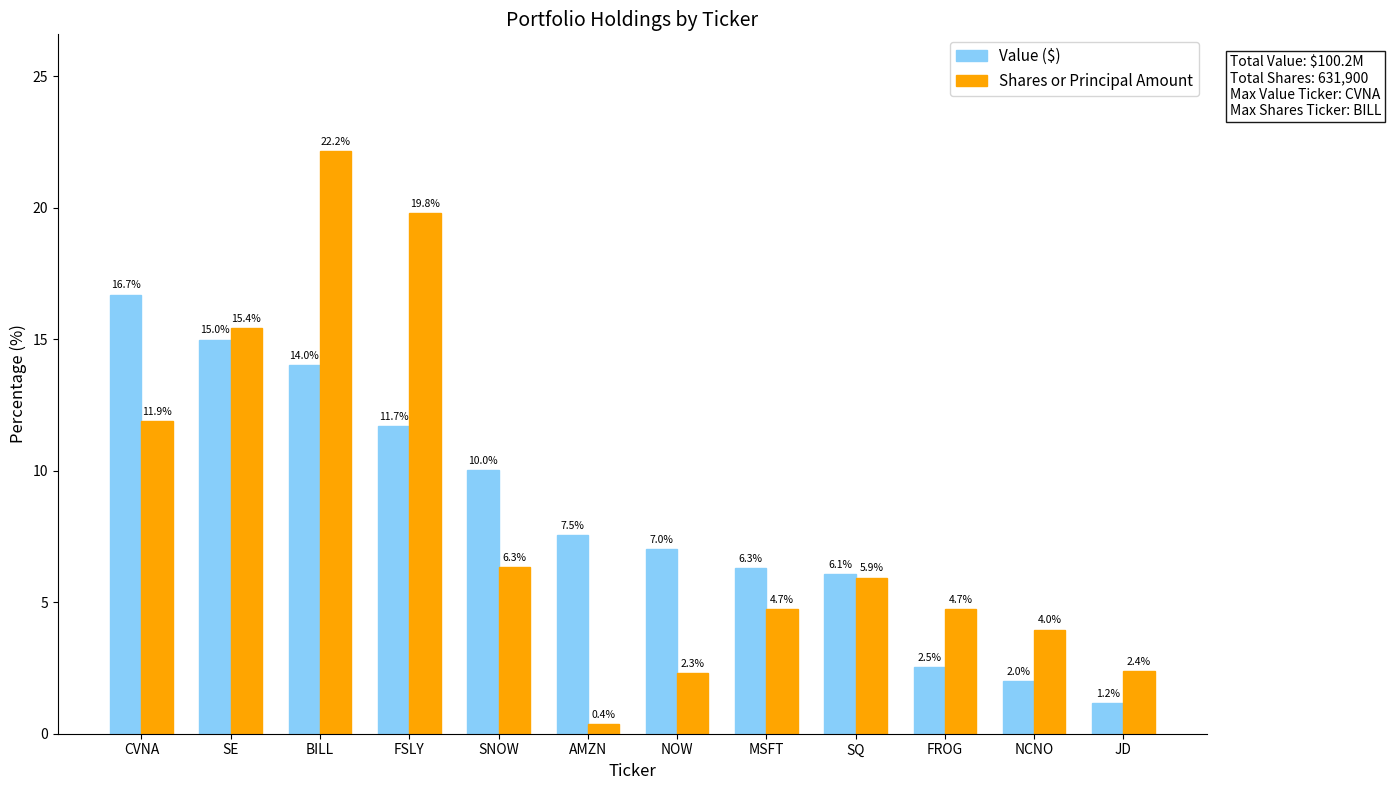

What is the average value of the Value ($) series?

8.3